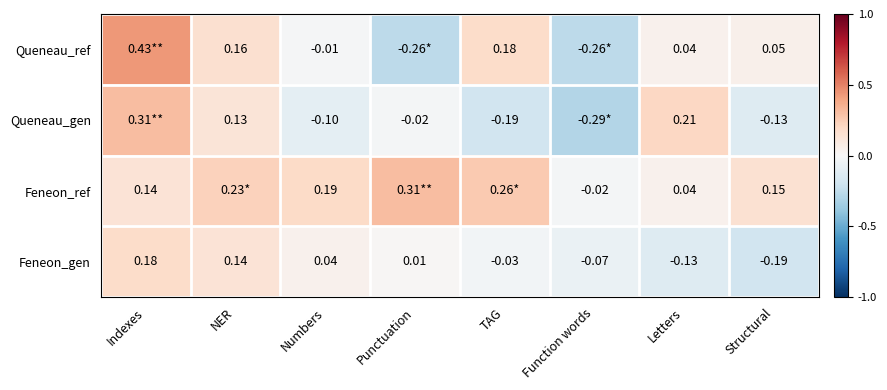

At which label does Feneon_gen reach its peak?

Indexes